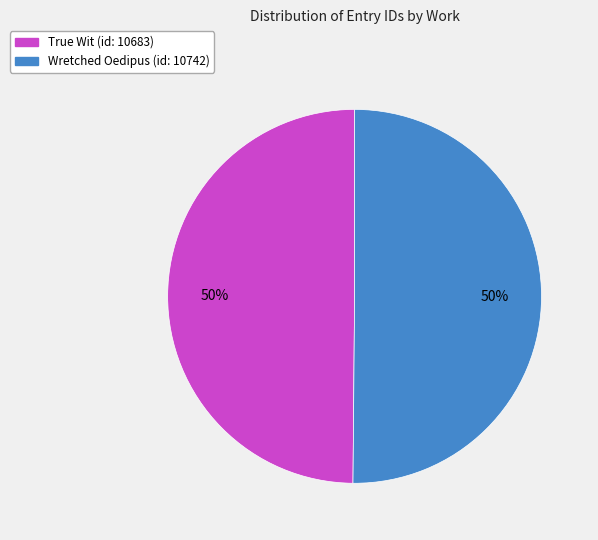

The Wretched Oedipus (id: 10742) slice represents 56% of the pie. True or false?

False